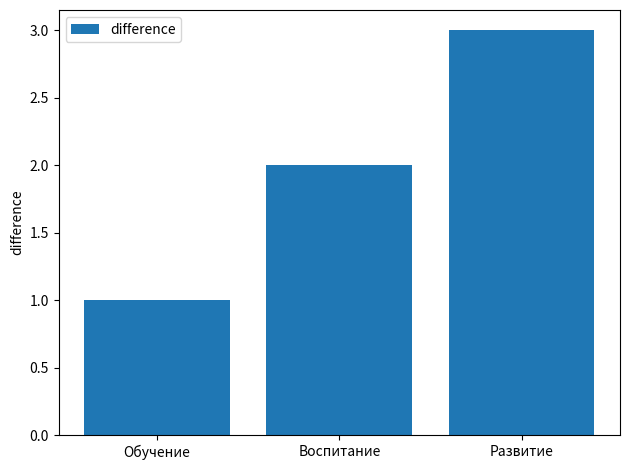

How many bars are there in total?

3